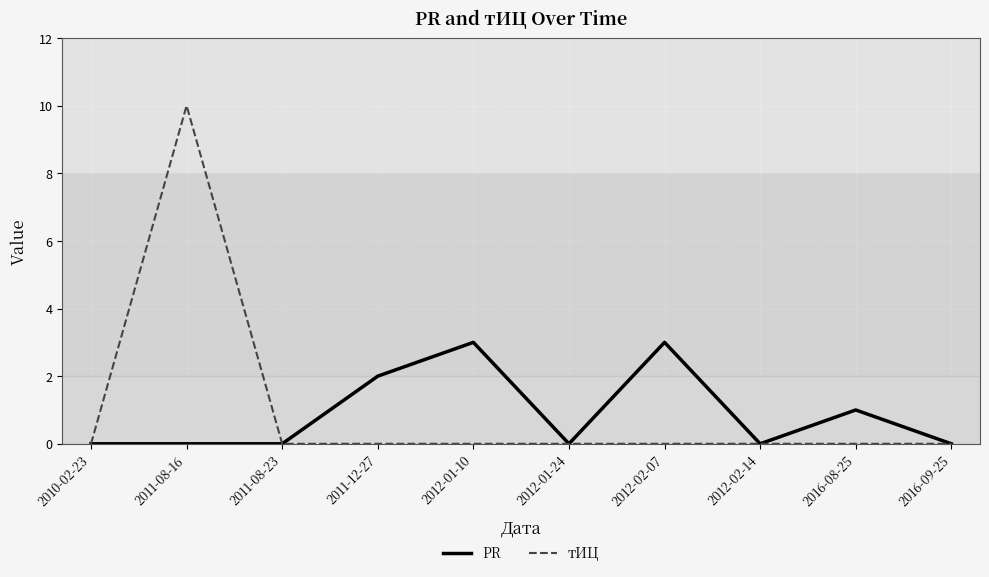

What position from the left is 2011-08-23?

3